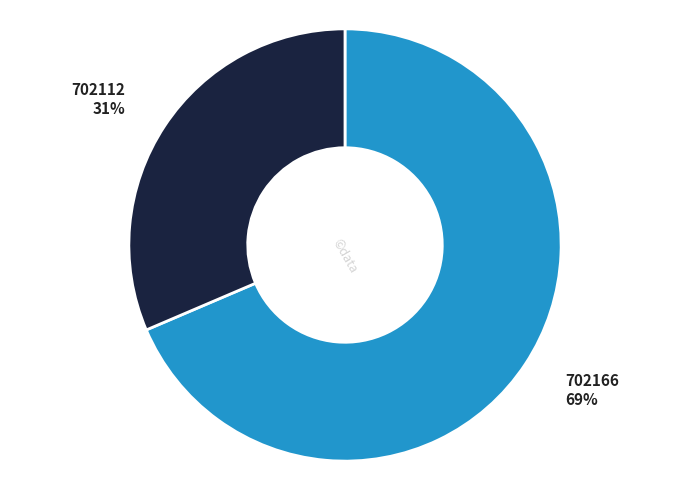

To the nearest percent, what percentage of the pie is 702166?

69%